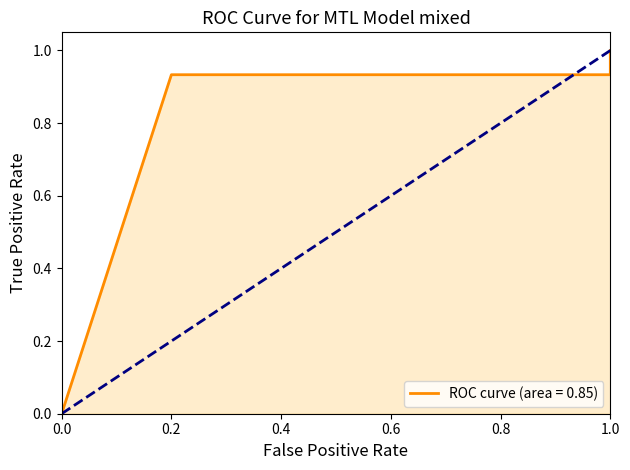

Is it true that the value at 1.0 is 1.0?

True